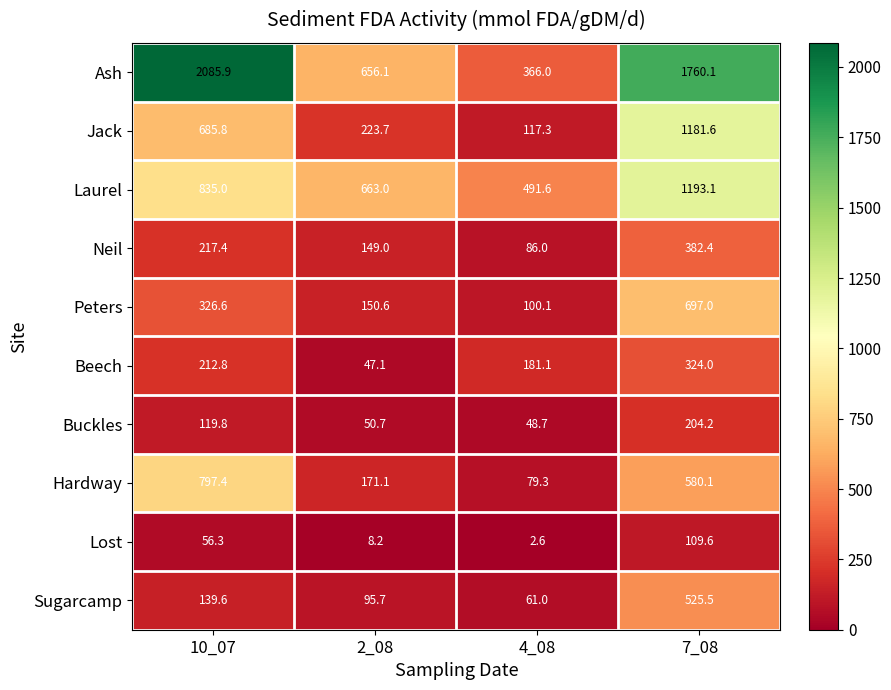

What is the difference between the maximum and minimum values in the Beech series?

276.9